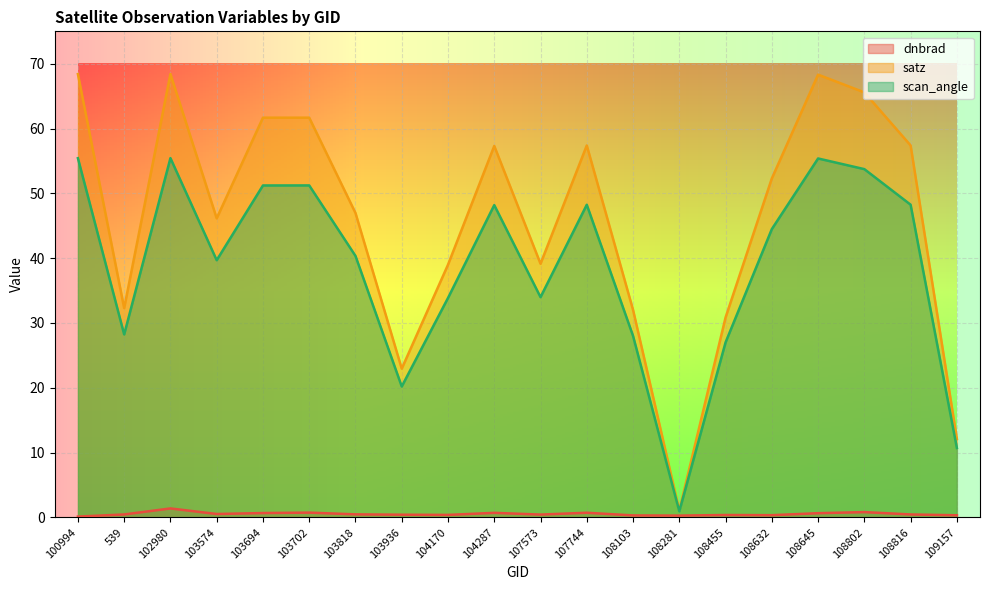

Where is the first local minimum for dnbrad?

103574